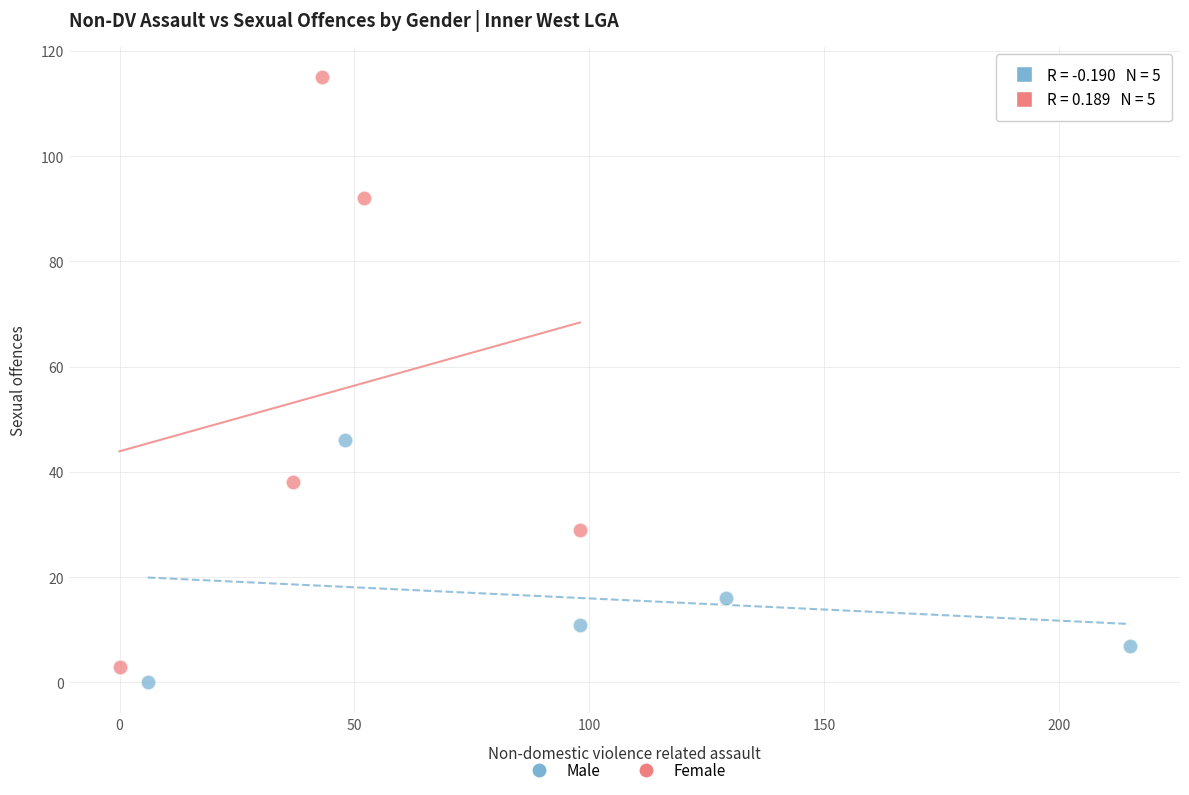

Which series has the widest spread of Y values?

Female